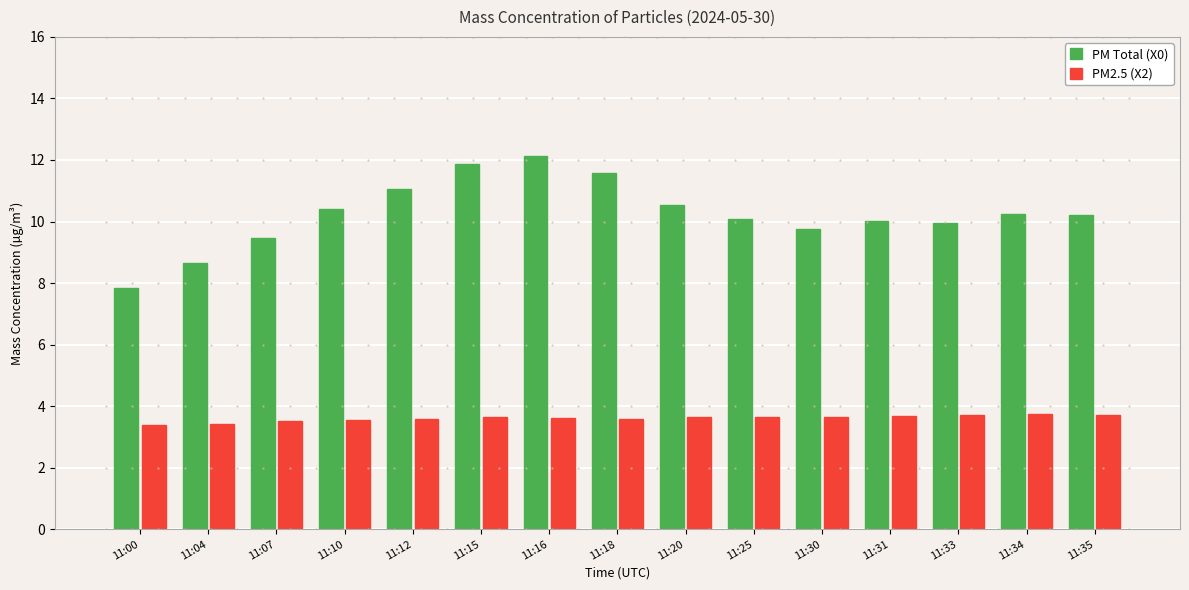

What is the total value across all series at 11:07?

13.0